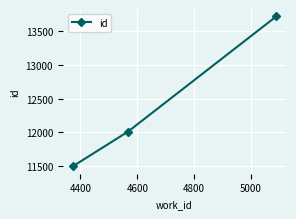

What is the difference between the maximum and minimum values?

2217